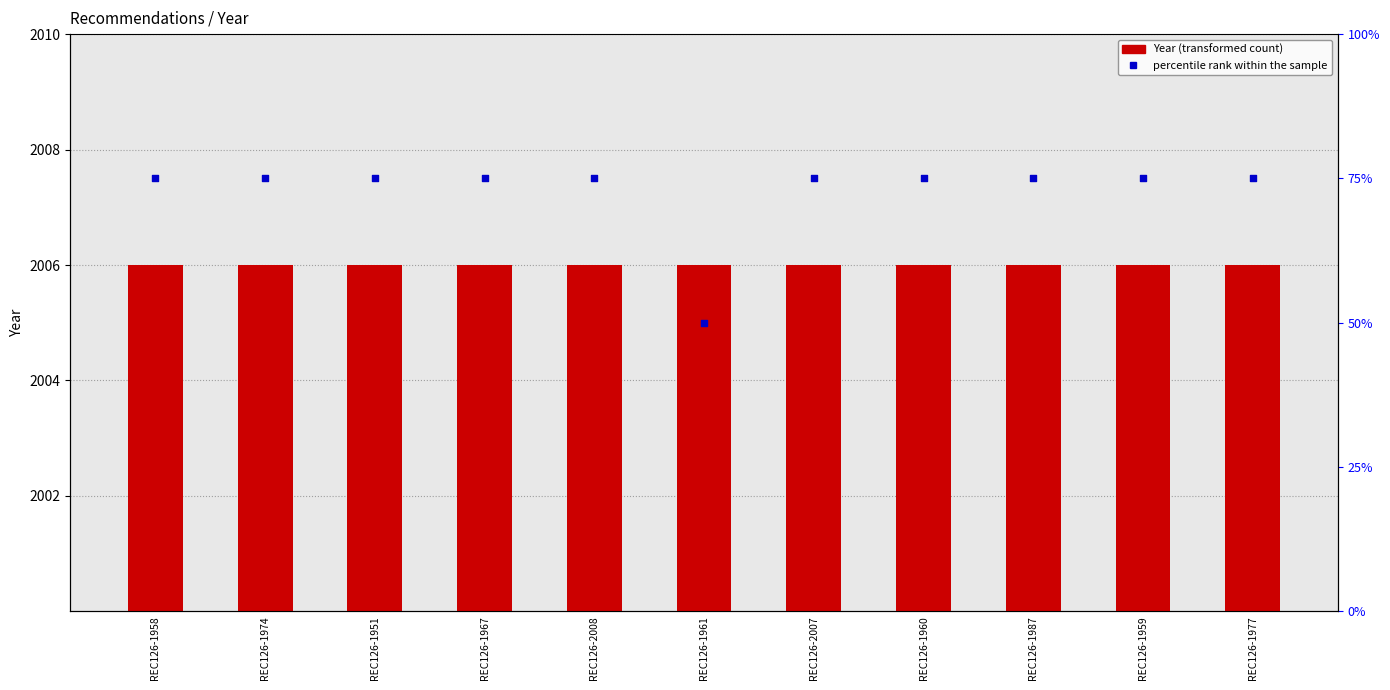

Which series contains the lowest Y value?

percentile rank within the sample